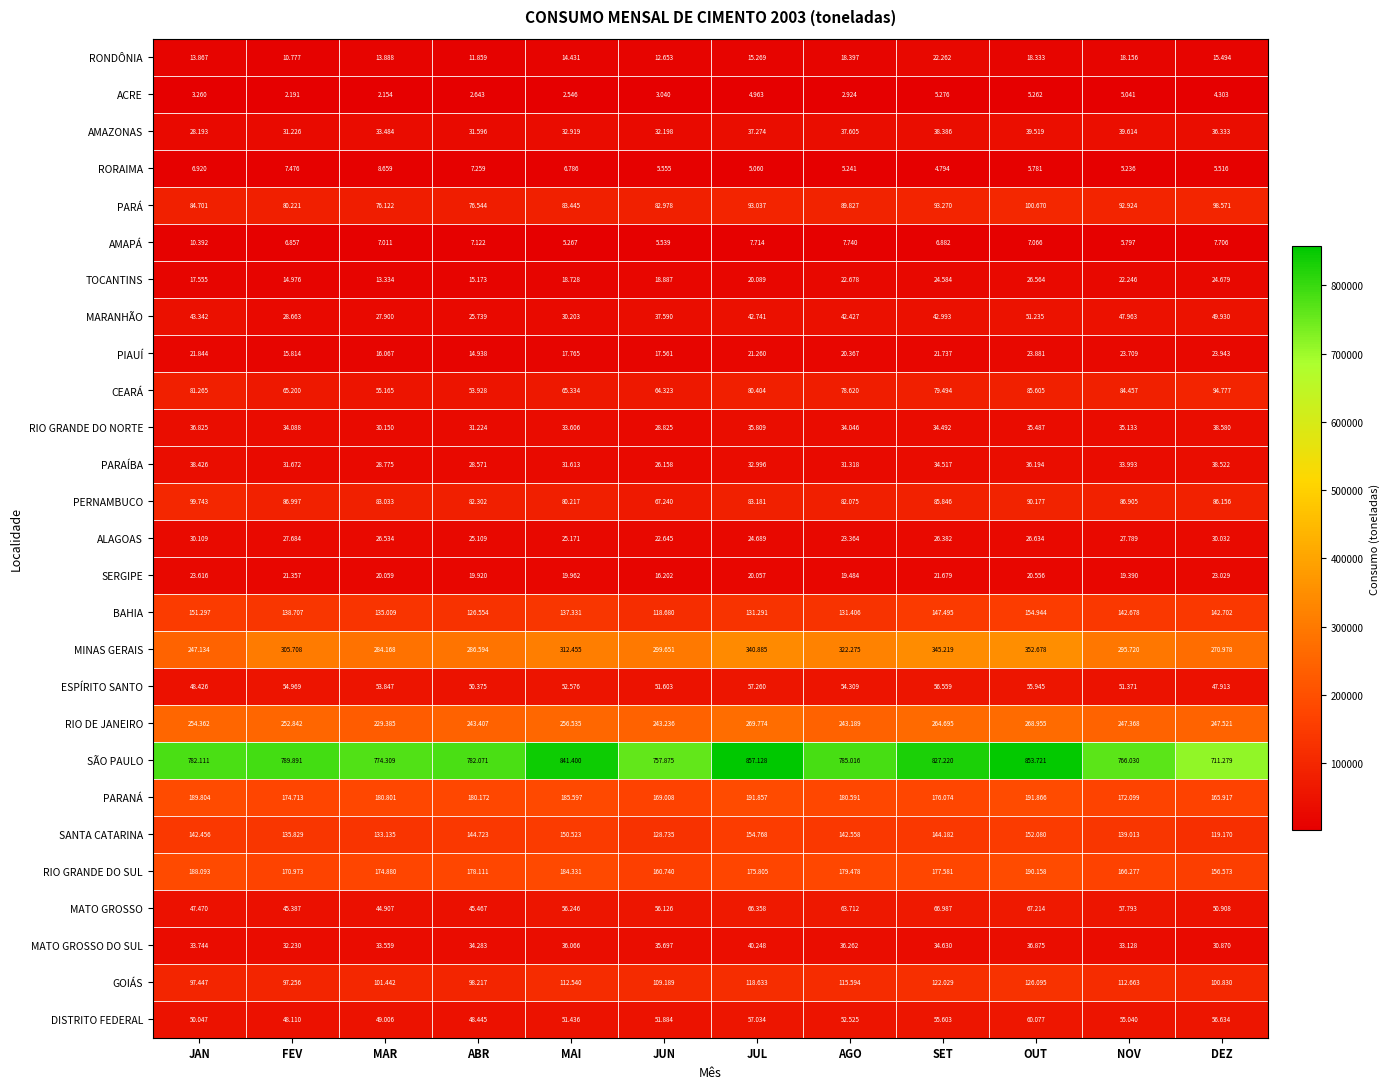

Which series changed the most between JAN and MAI?

MINAS GERAIS